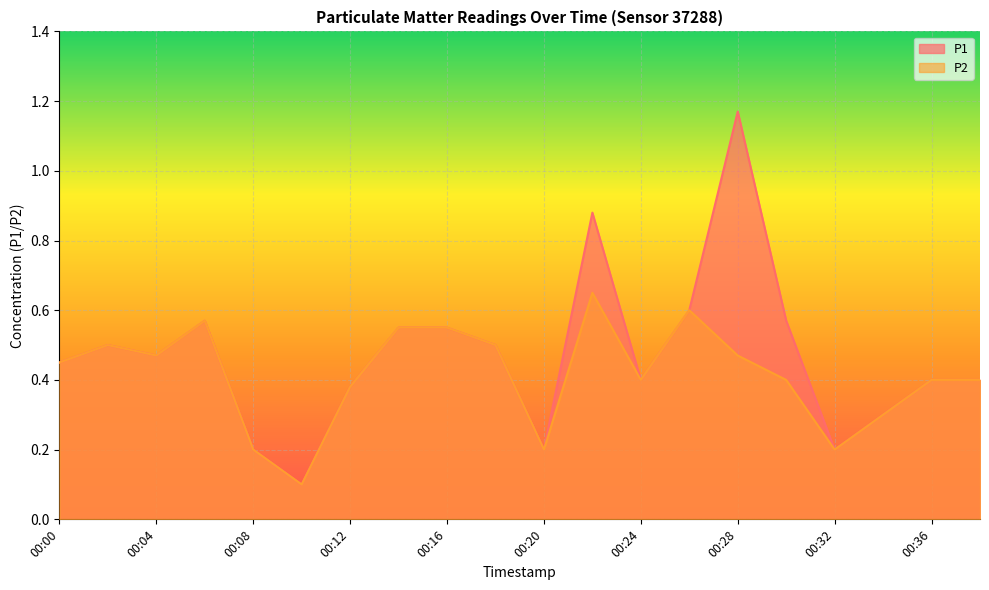

Reading right to left, what are all the values shown in this chart?

P1: 0.4	0.4	0.3	0.2	0.6	1.2	0.6	0.4	0.9	0.2	0.5	0.6	0.6	0.4	0.1	0.2	0.6	0.5	0.5	0.5
P2: 0.4	0.4	0.3	0.2	0.4	0.5	0.6	0.4	0.7	0.2	0.5	0.6	0.6	0.4	0.1	0.2	0.6	0.5	0.5	0.5